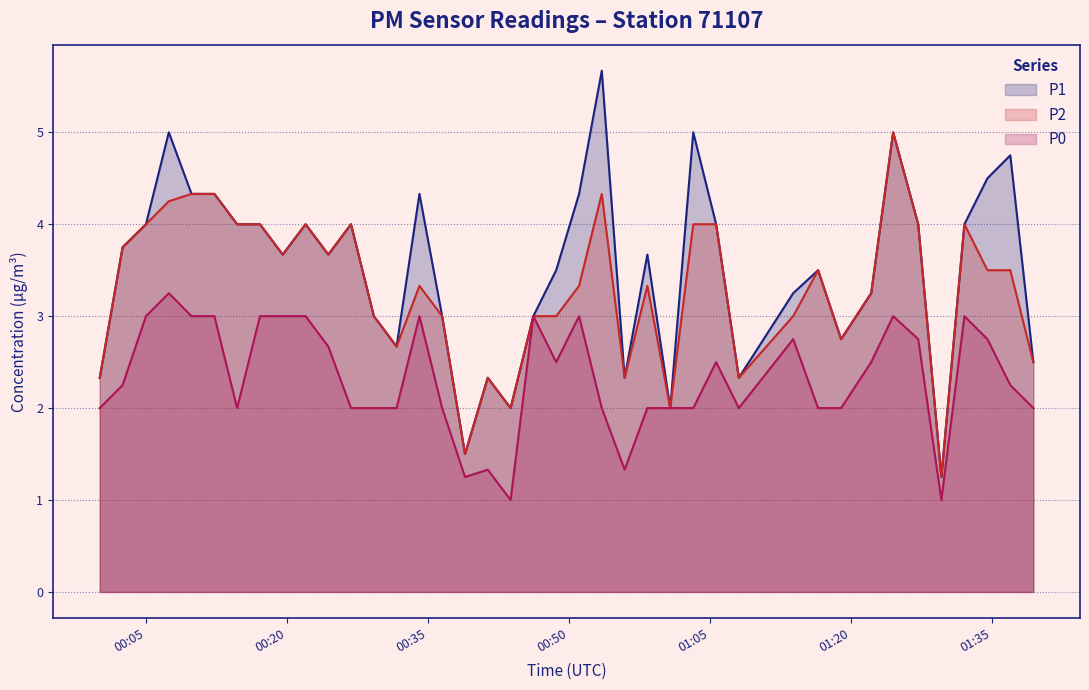

How many interior local valleys does the P1 series have?

10